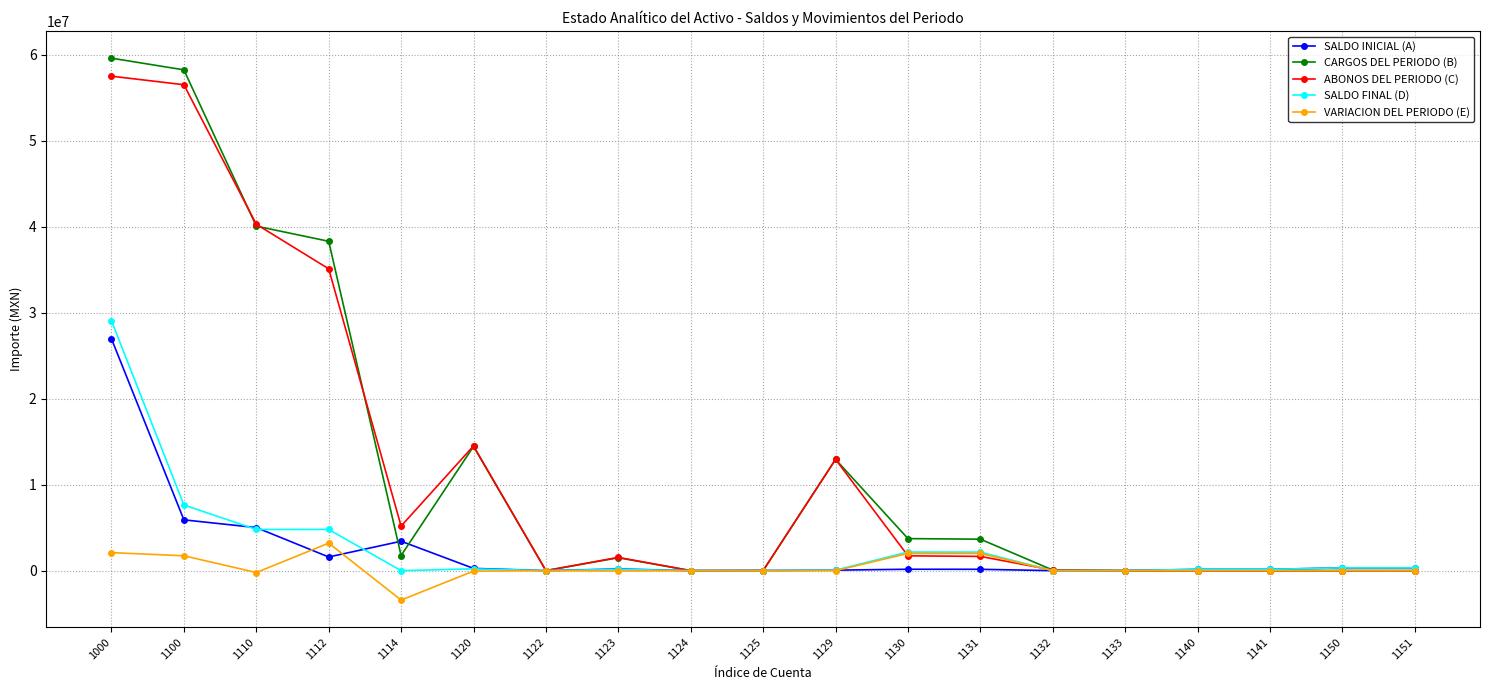

At how many categories does at least one series exceed 26957959?

4